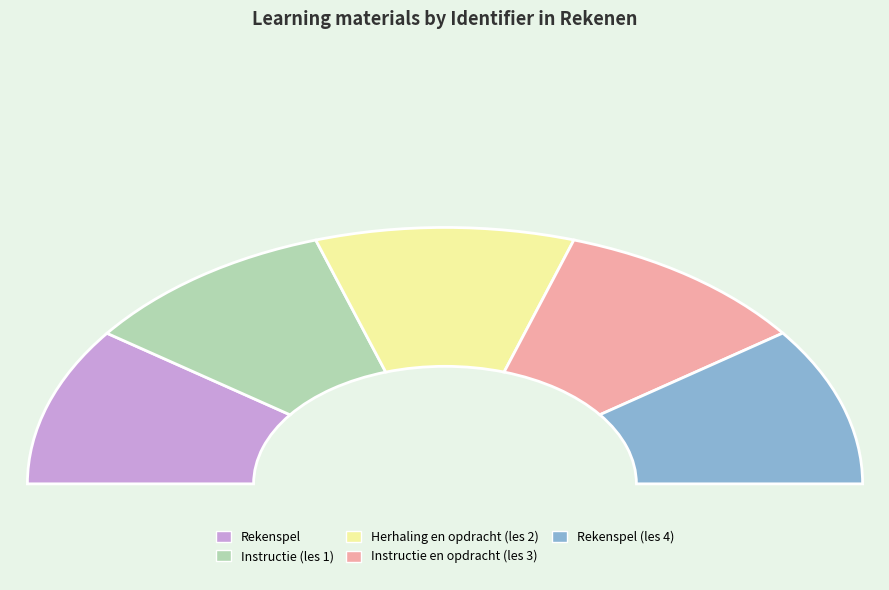

What percentage do Rekenspel (les 4) and Herhaling en opdracht (les 2) together represent?

40.0%